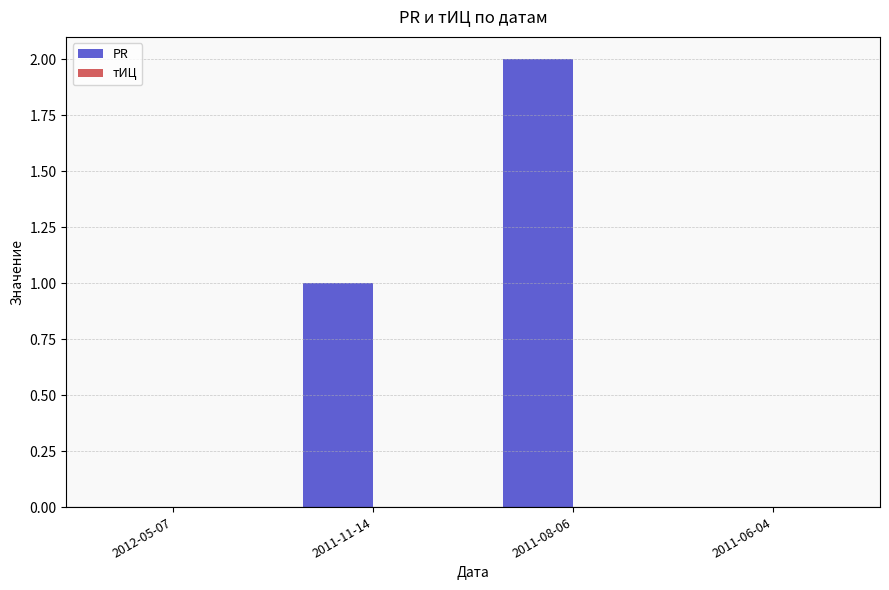

True or false: the data shows -1 at 2012-05-07.

False